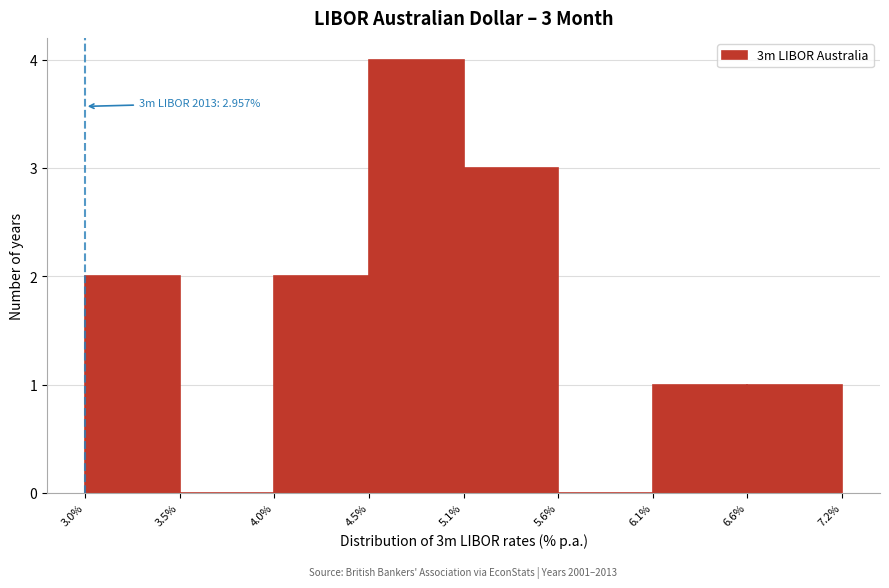

Which range on the x-axis has the tallest bar?

4.5% to 5.1%